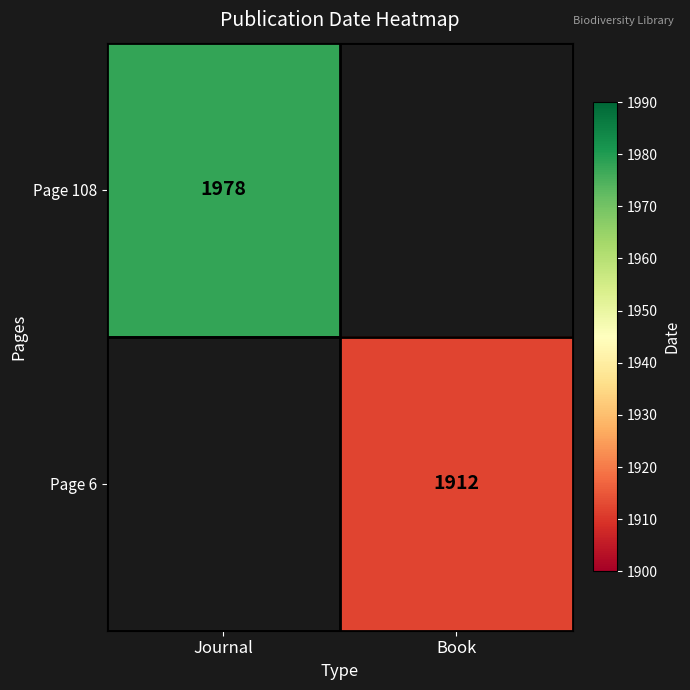

How many data points does each series have?

2